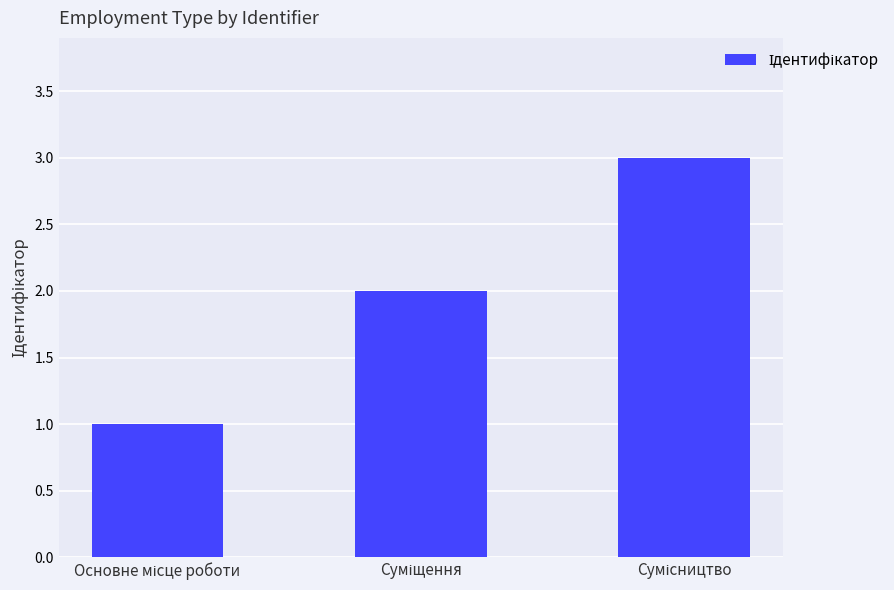

What is the sum of all values?

6